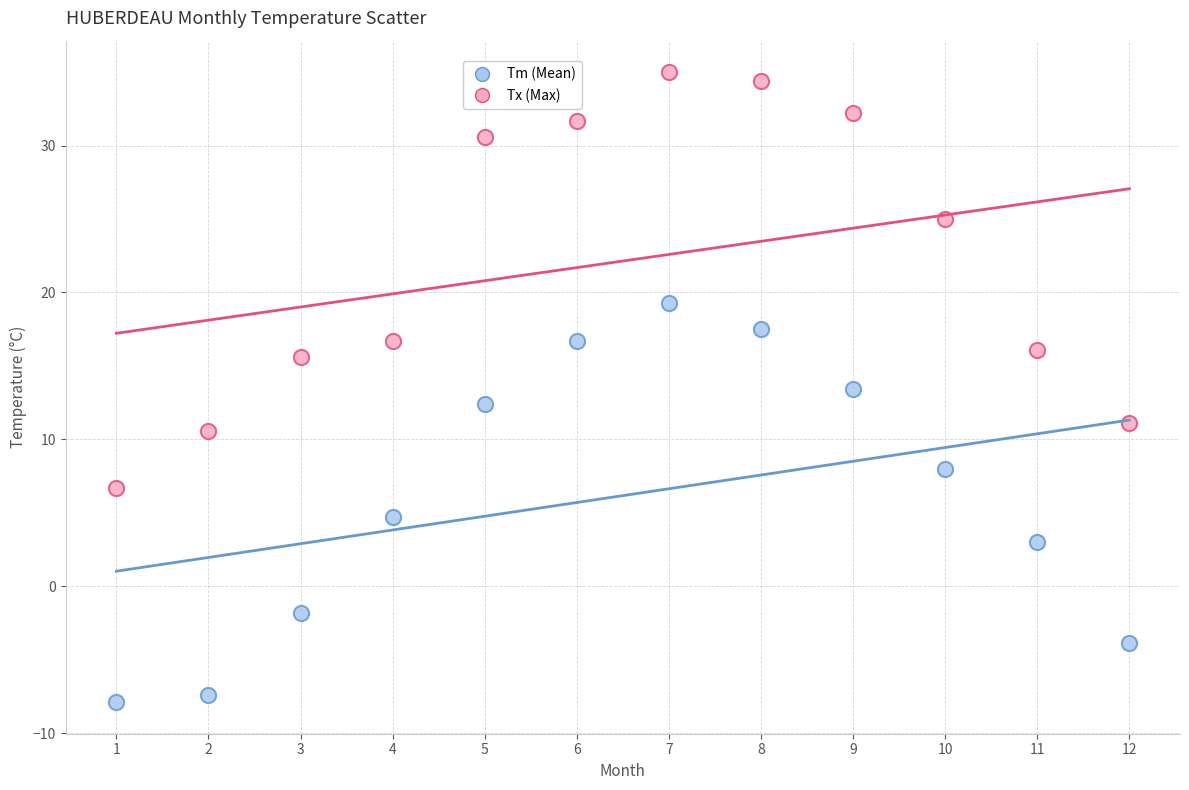

What are all the series names shown in the legend?

Tm (Mean), Tx (Max)